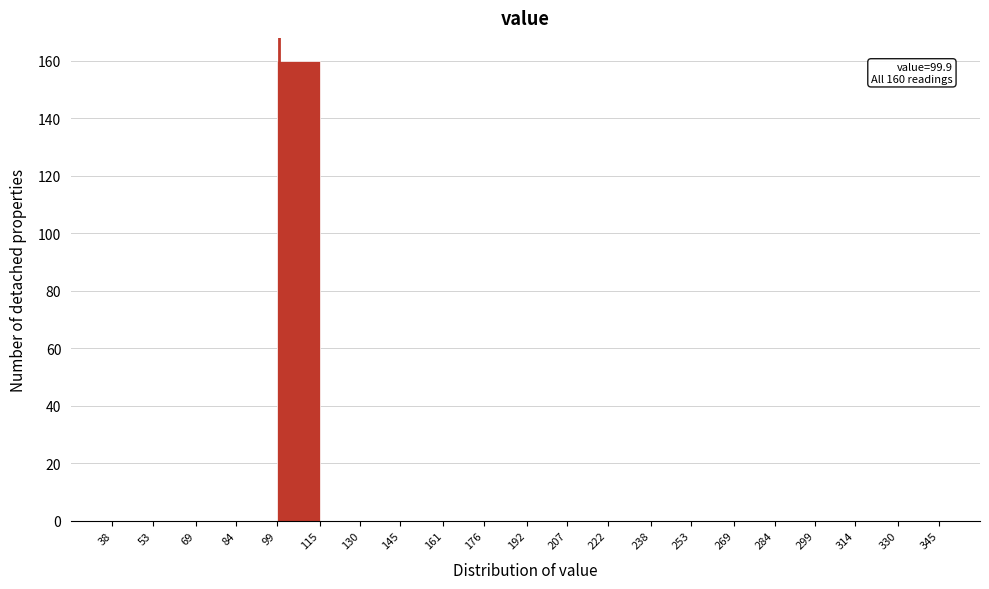

Over which range of the x-axis is the bar tallest?

99 to 115